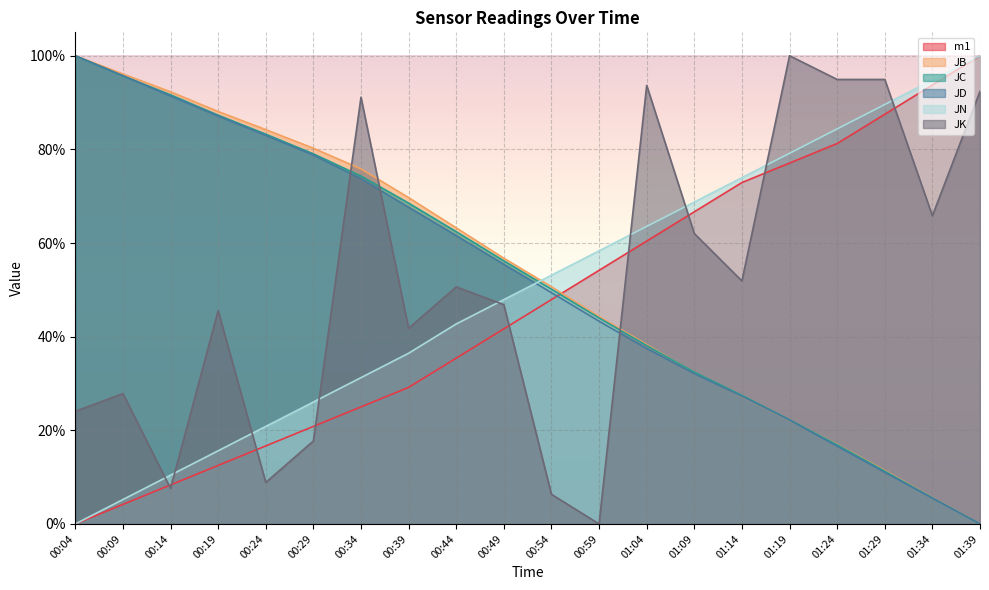

Does the chart display data point markers on the line(s)?

No